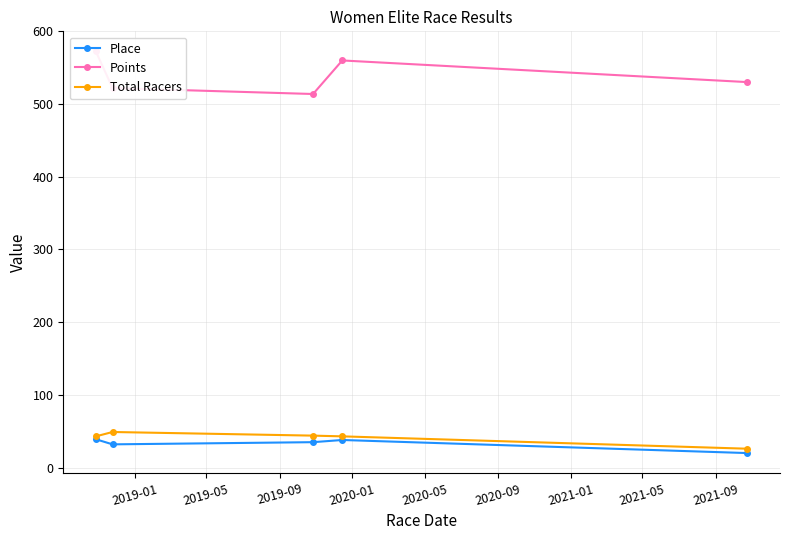

In Place, how many points are lower than both neighbors (excluding endpoints)?

1